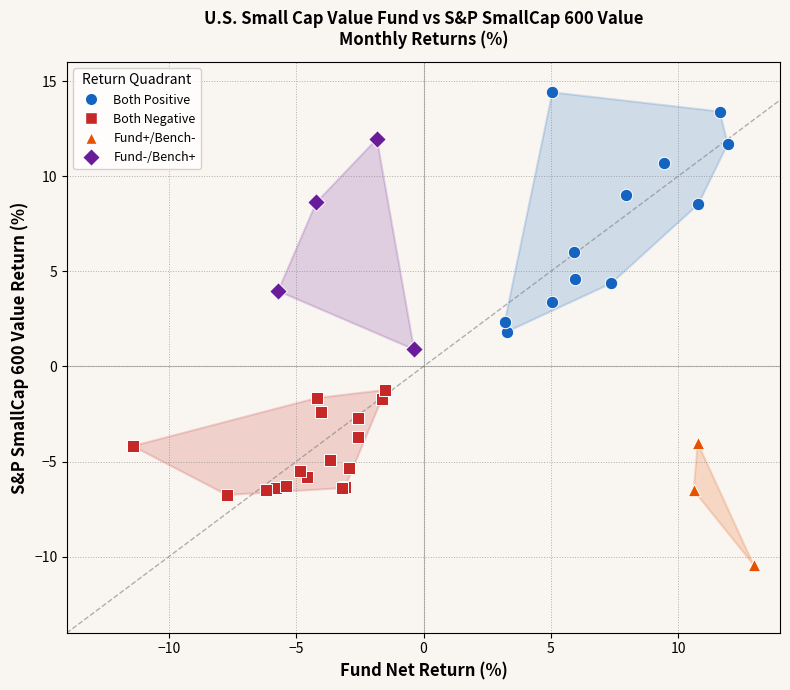

Which series contains the highest Y value?

Both Positive